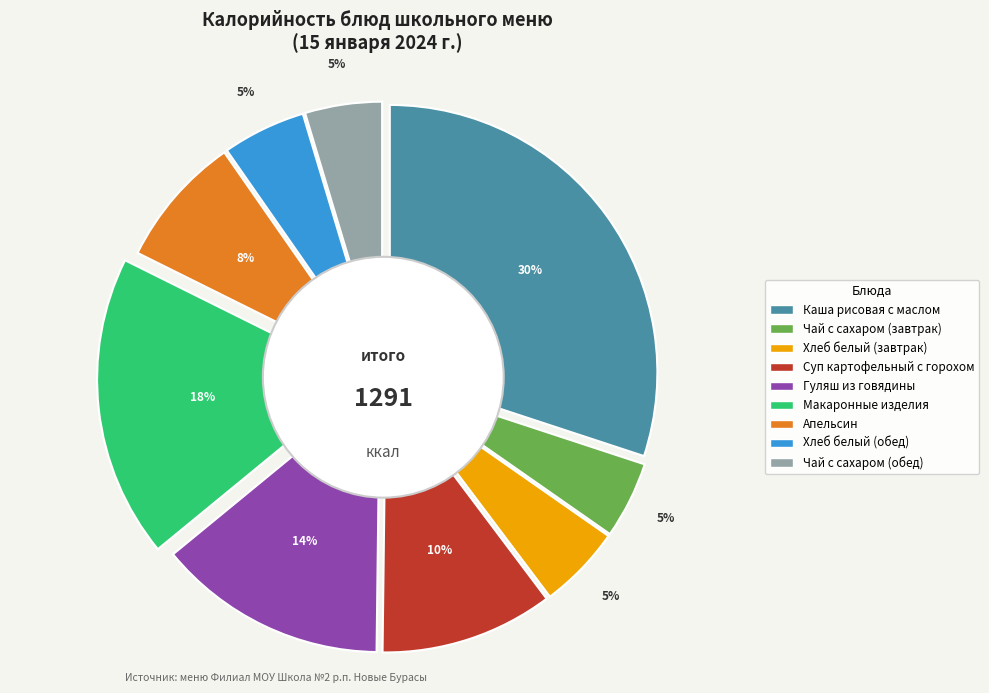

Rank the categories by value from highest to lowest.

каша молочная рисовая с маслом, макаронные изделия отварные, гуляш из говядины, суп картофельный с горохом на мк/б, апельсин, Хлеб белый (завтрак), Хлеб белый (обед), чай с сахаром (завтрак), чай с сахаром (обед)